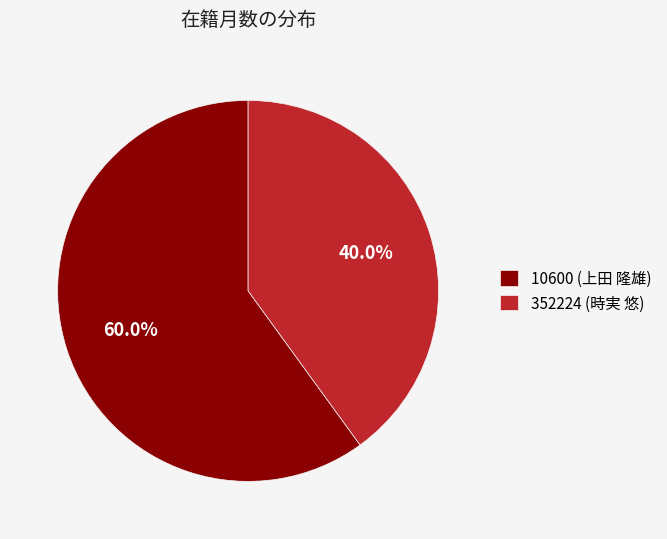

How many slices are in this pie chart?

2